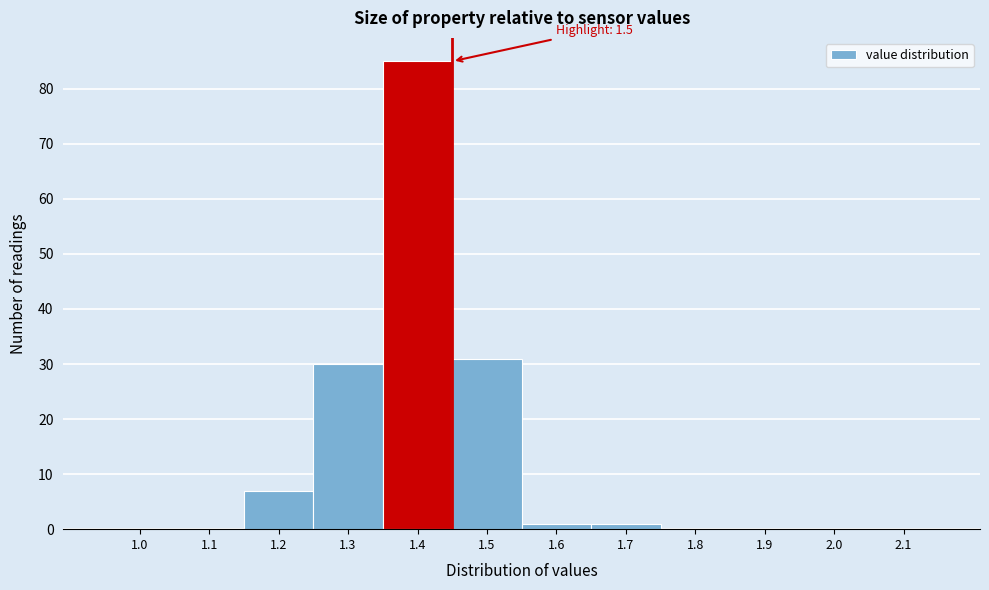

Reading left to right, transcribe all the data shown in this chart.

1.0=0	1.1=0	1.2=7	1.3=30	1.4=85	1.5=31	1.6=1	1.7=1	1.8=0	1.9=0	2.0=0	2.1=0